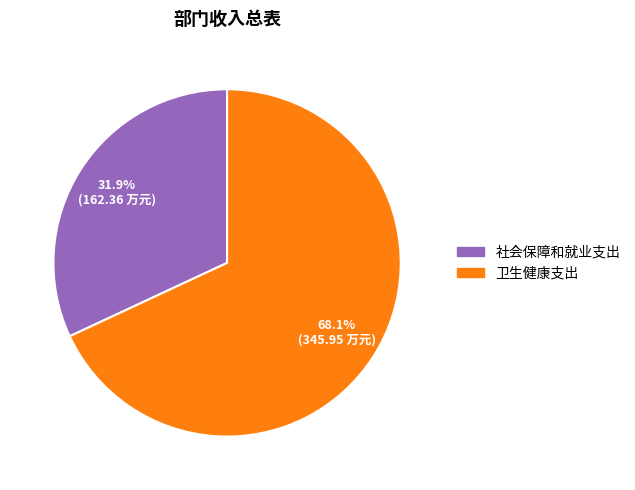

What is the largest slice in the pie chart?

卫生健康支出